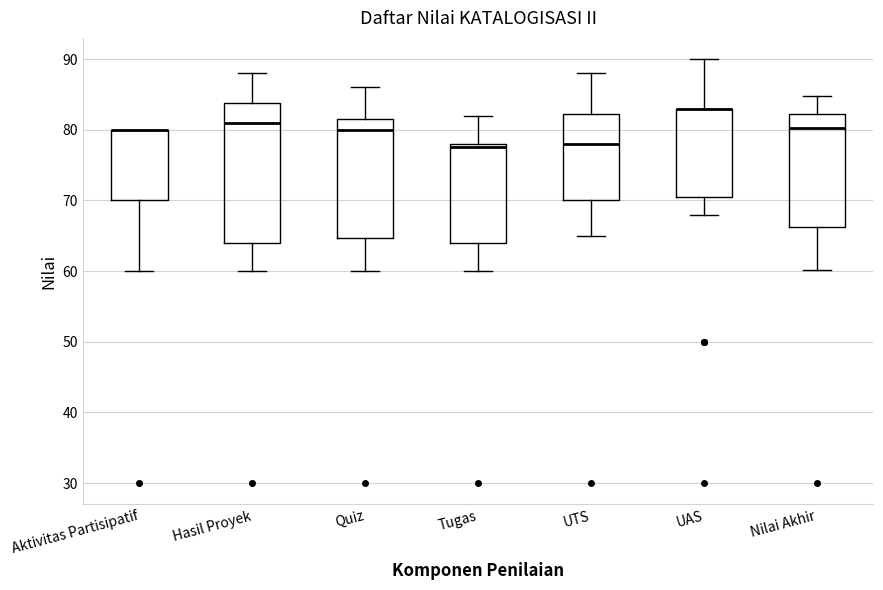

Reading left to right, read every box against the y-axis: the position of its median line, the range the box covers, and the ends of its whiskers. The values are not printed on the chart, so give them approximately, as read against the axis.

Aktivitas Partisipatif: median 80 (drawn on the box's upper edge), box 70 to 80, whiskers 60 to 80
Hasil Proyek: median 81, box 64 to 84, whiskers 60 to 88
Quiz: median 80, box 65 to 82, whiskers 60 to 86
Tugas: median 78 (just below the box's upper edge), box 64 to 78, whiskers 60 to 82
UTS: median 78, box 70 to 82, whiskers 65 to 88
UAS: median 83 (drawn on the box's upper edge), box 71 to 83, whiskers 68 to 90
Nilai Akhir: median 80, box 66 to 82, whiskers 60 to 85